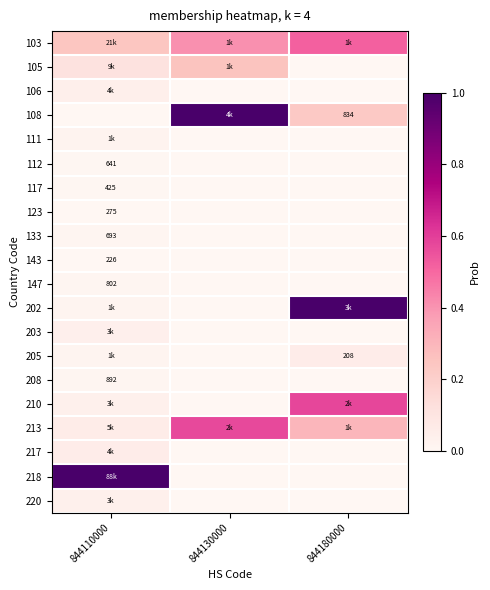

True or false: 208 has a value of 0.0 at 844110000.

False